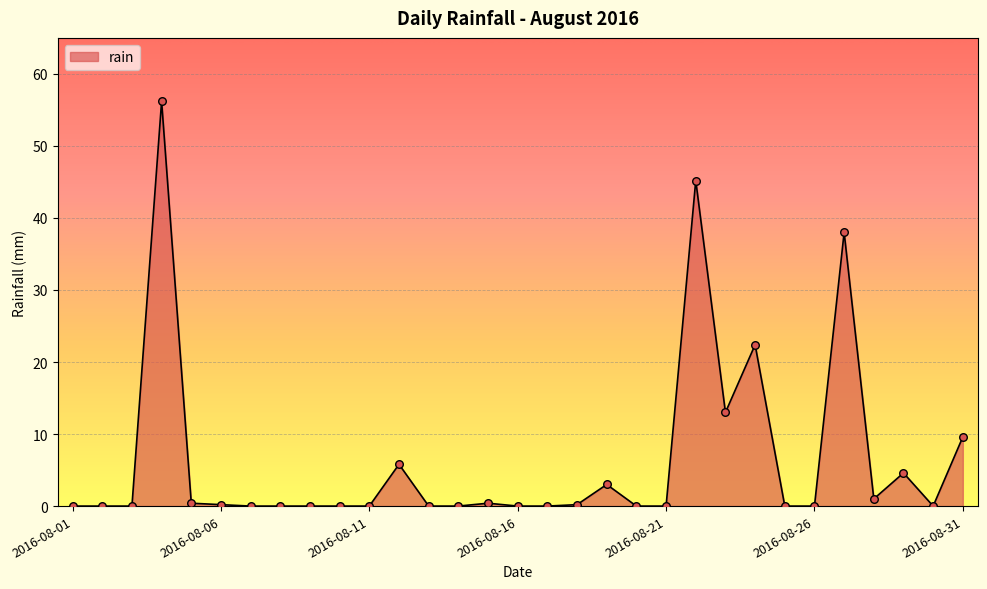

What is the difference between the maximum and minimum values?

56.2